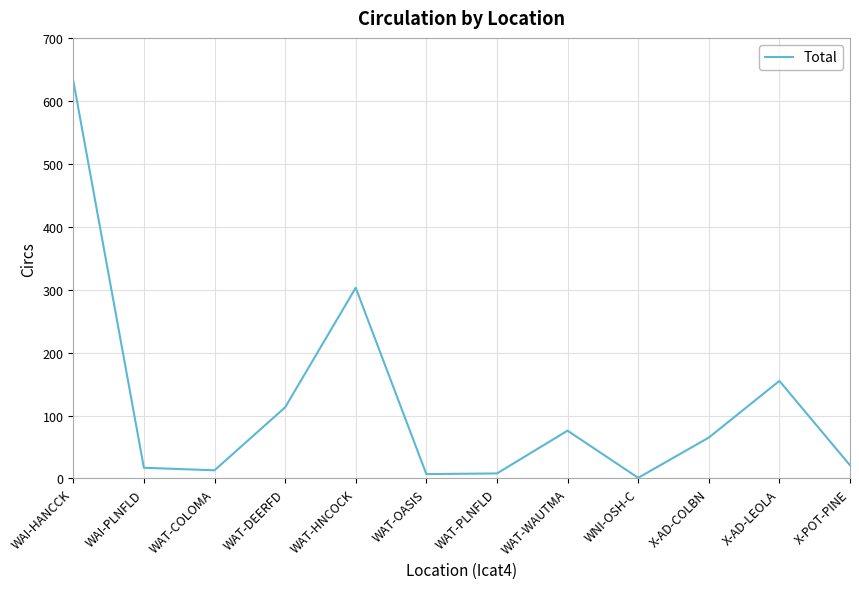

What is the difference between the maximum and minimum values?

631